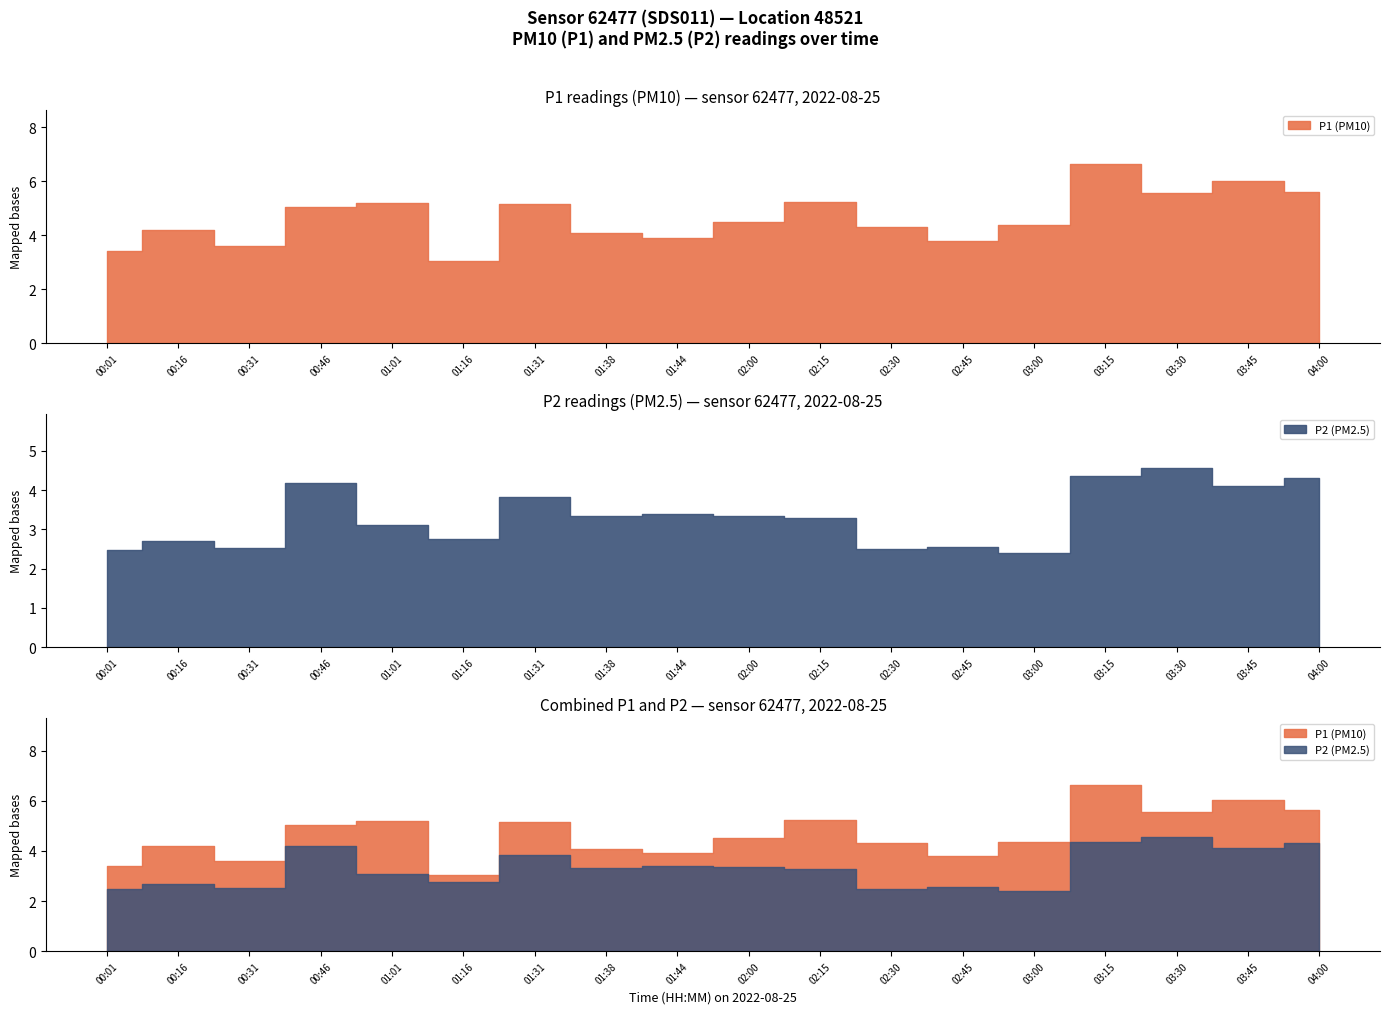

At which category is the sum across all series the highest?

03:15